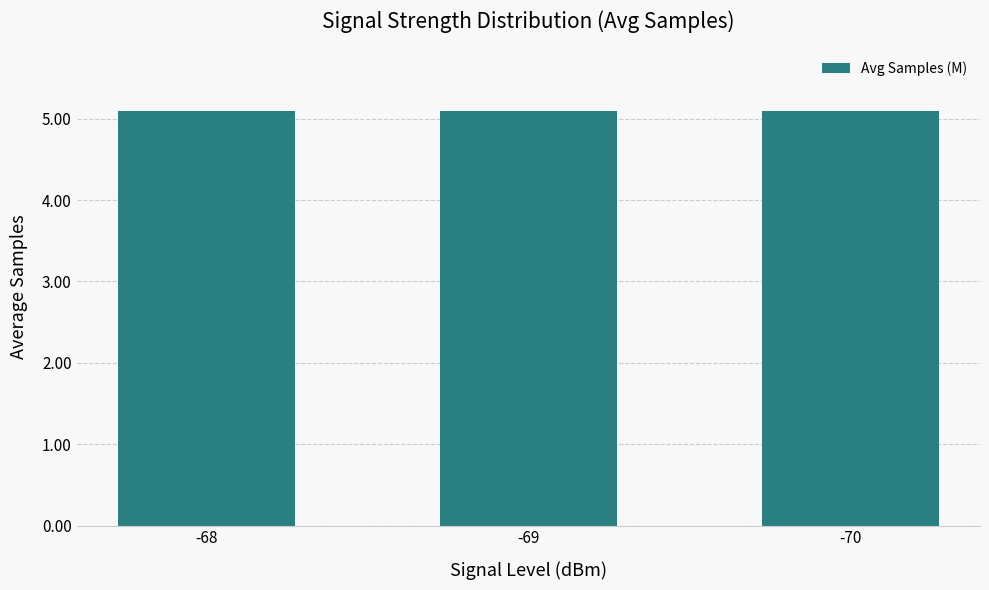

Is it true that the value at -68 is 6.8?

False